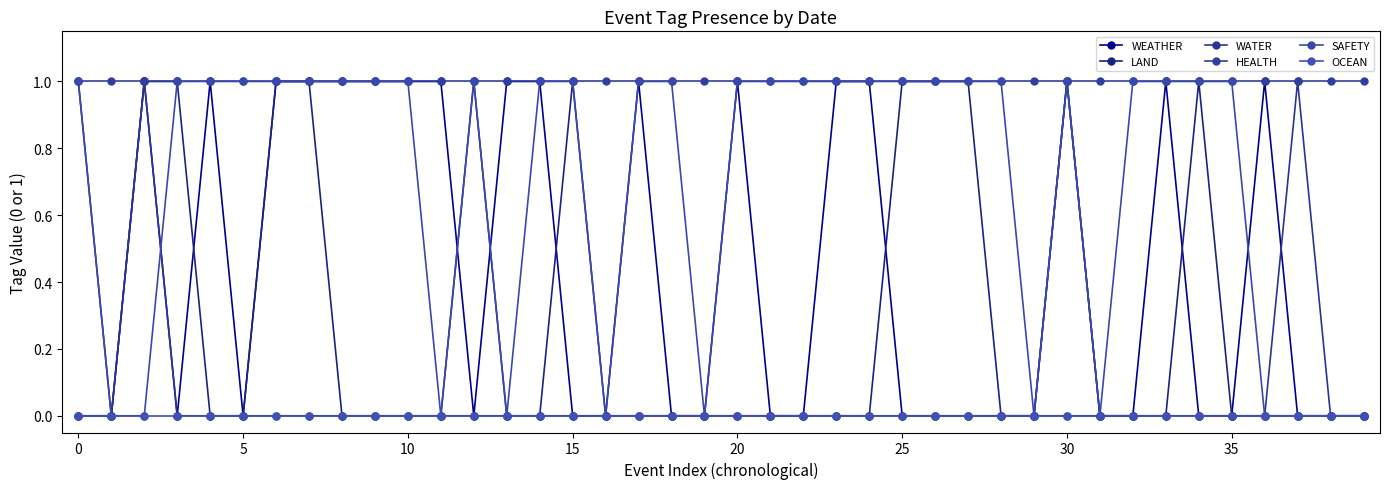

True or false: SAFETY and HEALTH cross at least once.

False